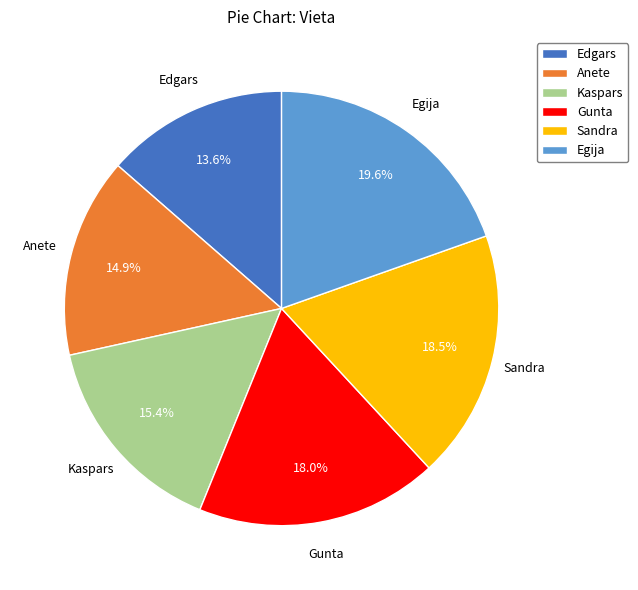

Is it true that Gunta is 18% of the pie?

True